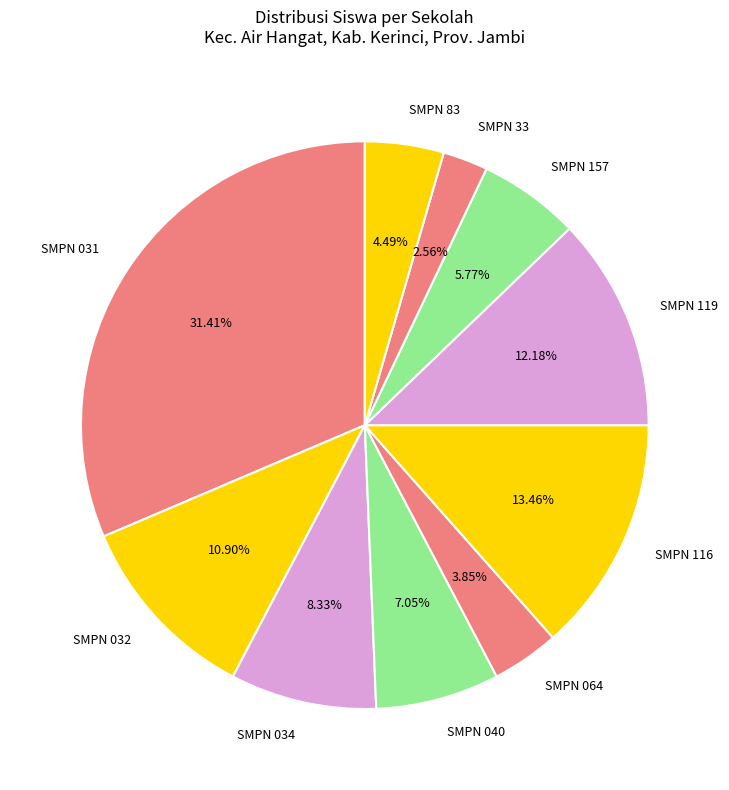

How many slices are in this pie chart?

10